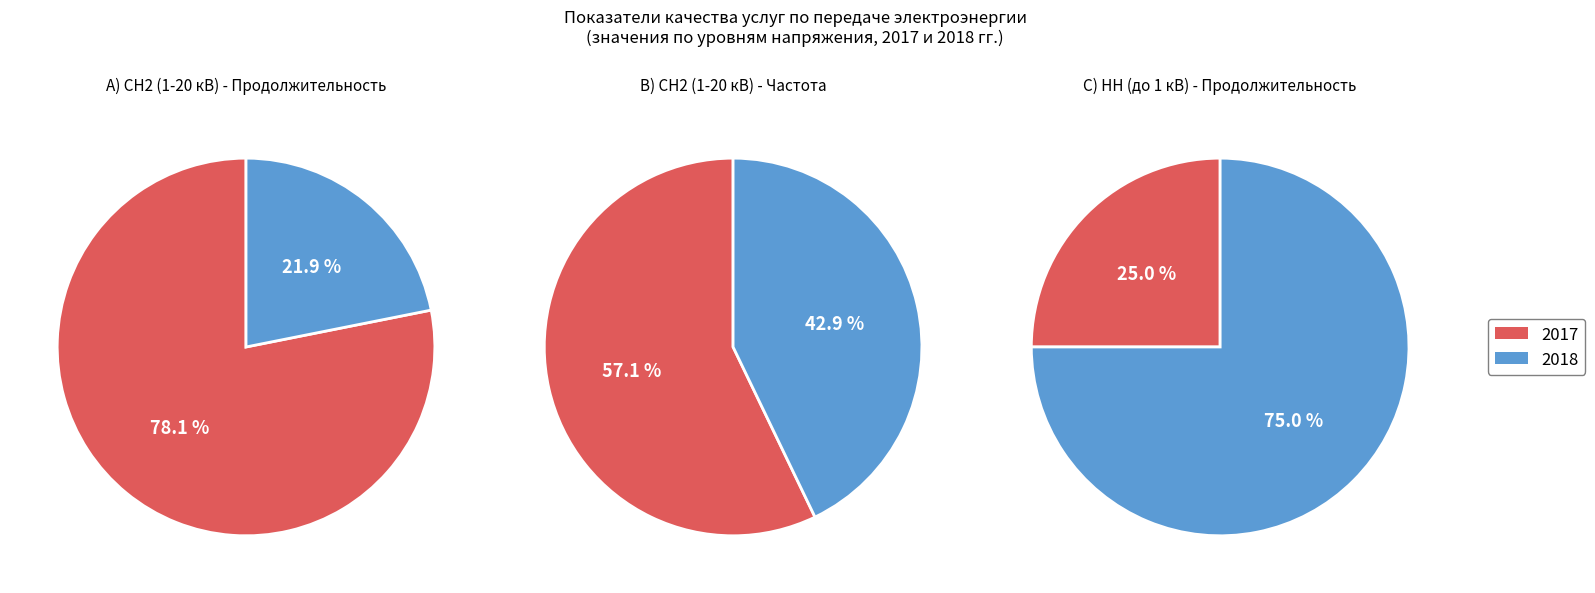

How many segments does this pie chart have?

2